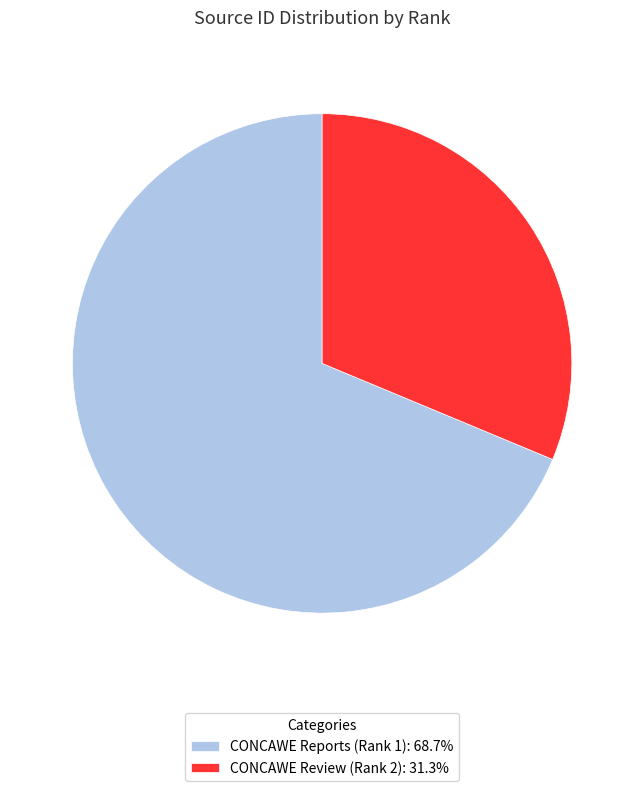

What is the ratio of the value at CONCAWE Reports (Rank 1): 68.7% to the value at CONCAWE Review (Rank 2): 31.3%?

2.2